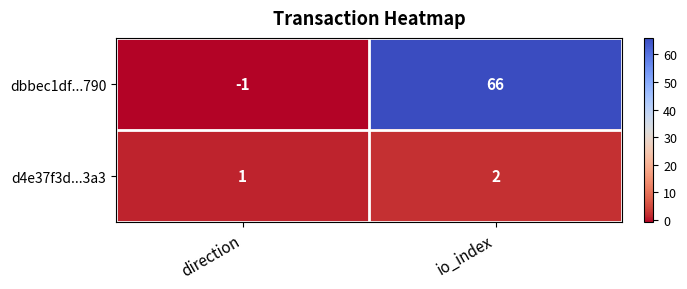

The dbbec1df...790 series shows 20 at io_index. True or false?

False